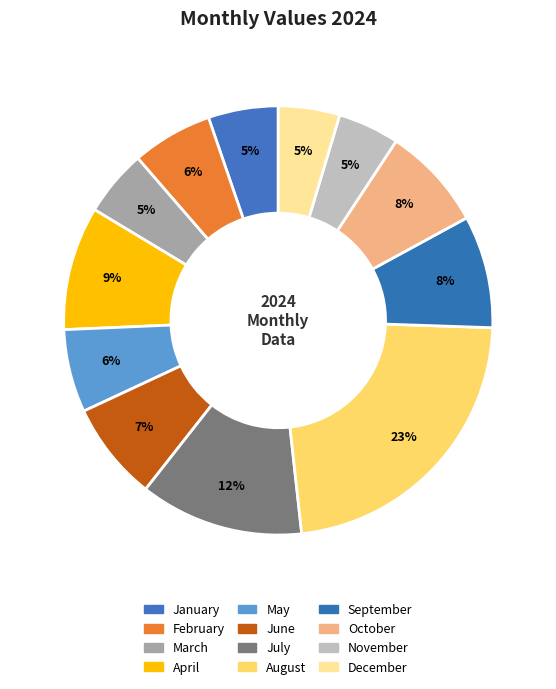

Is it true that October is 1% of the pie?

False